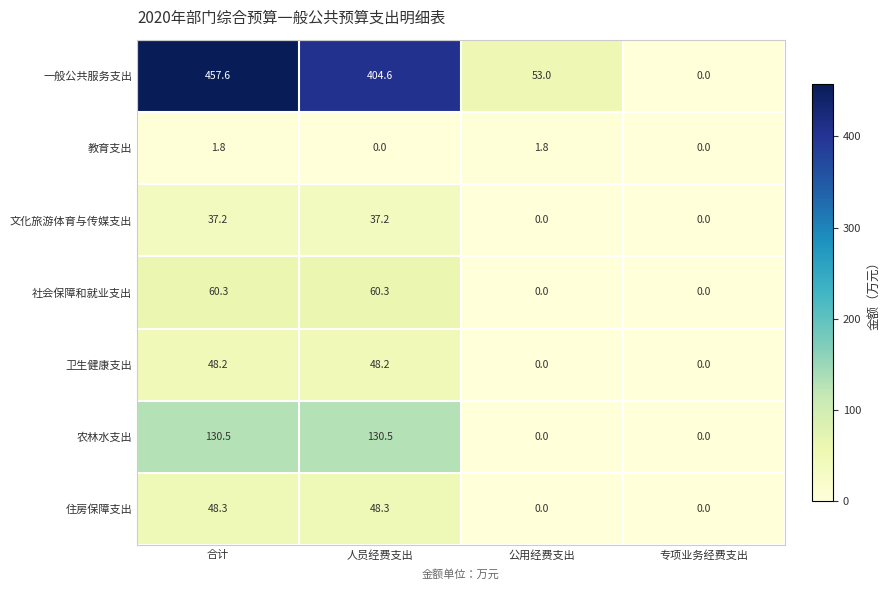

Which series changed the most between 人员经费支出 and 公用经费支出?

一般公共服务支出